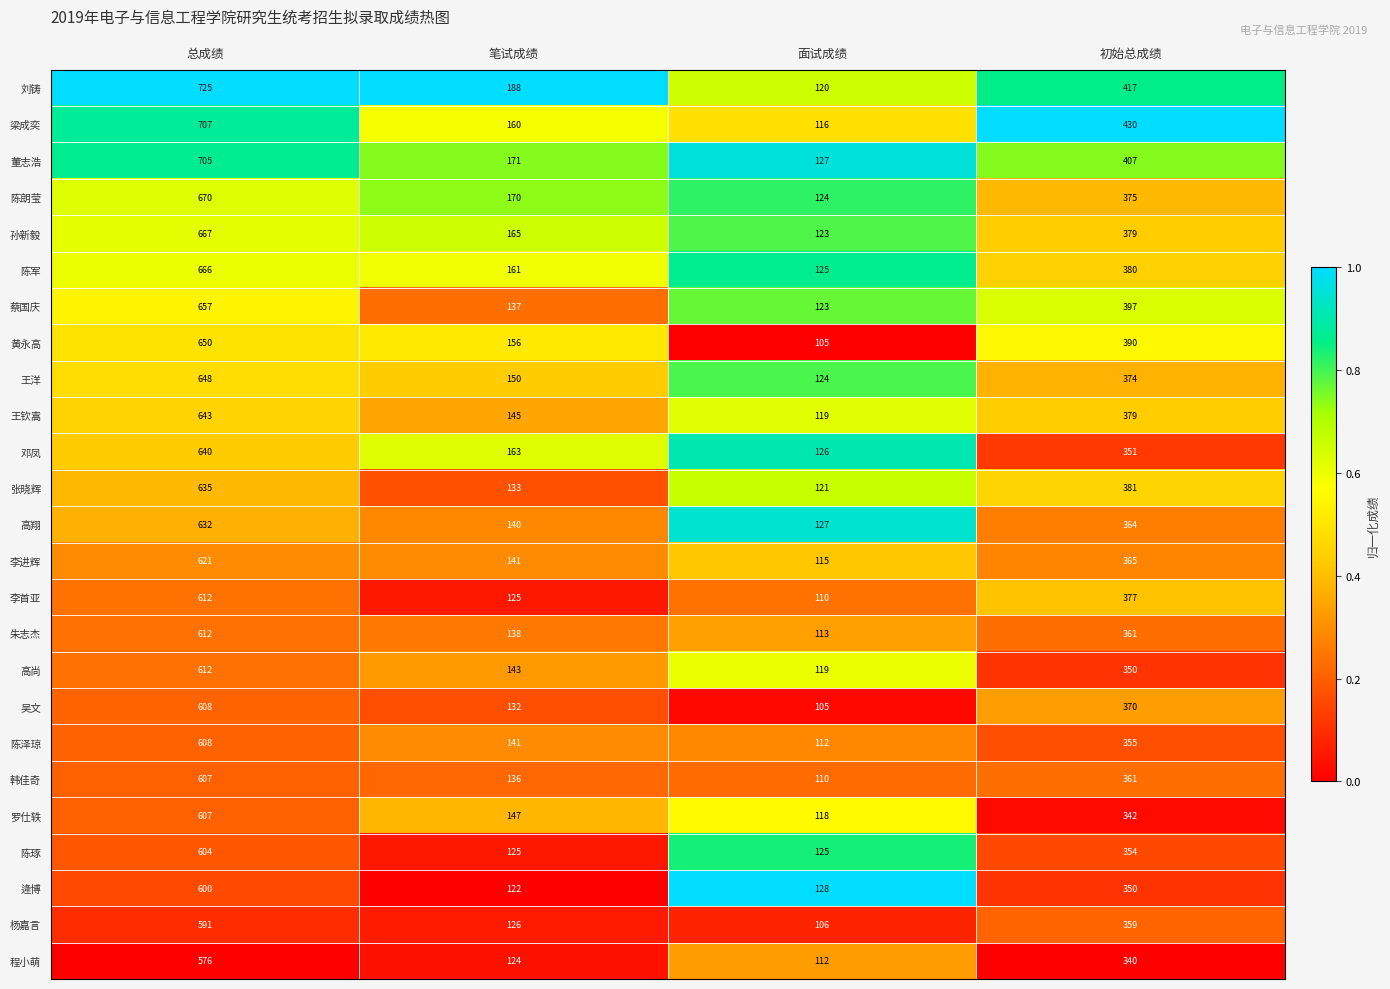

Which series has the widest spread of values?

刘铸